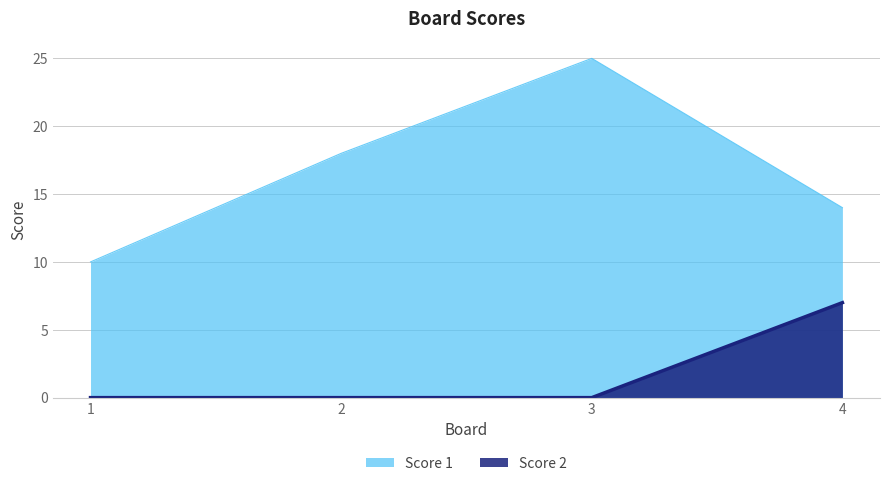

What are all the series names shown in the legend?

Score 1, Score 2